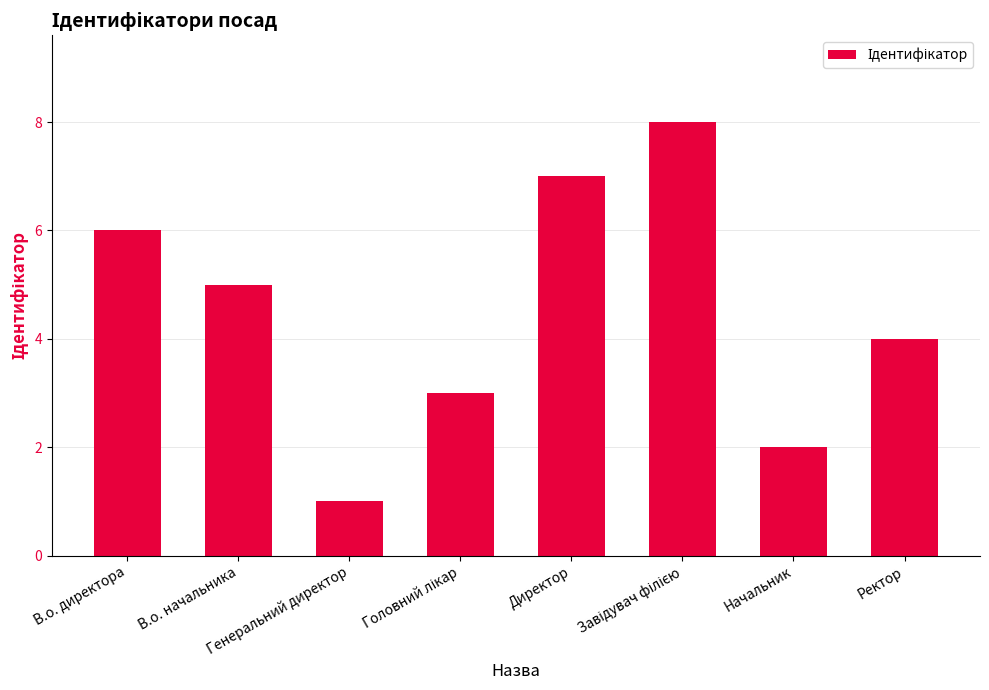

What is the change in value from В.о. начальника to Директор?

+2